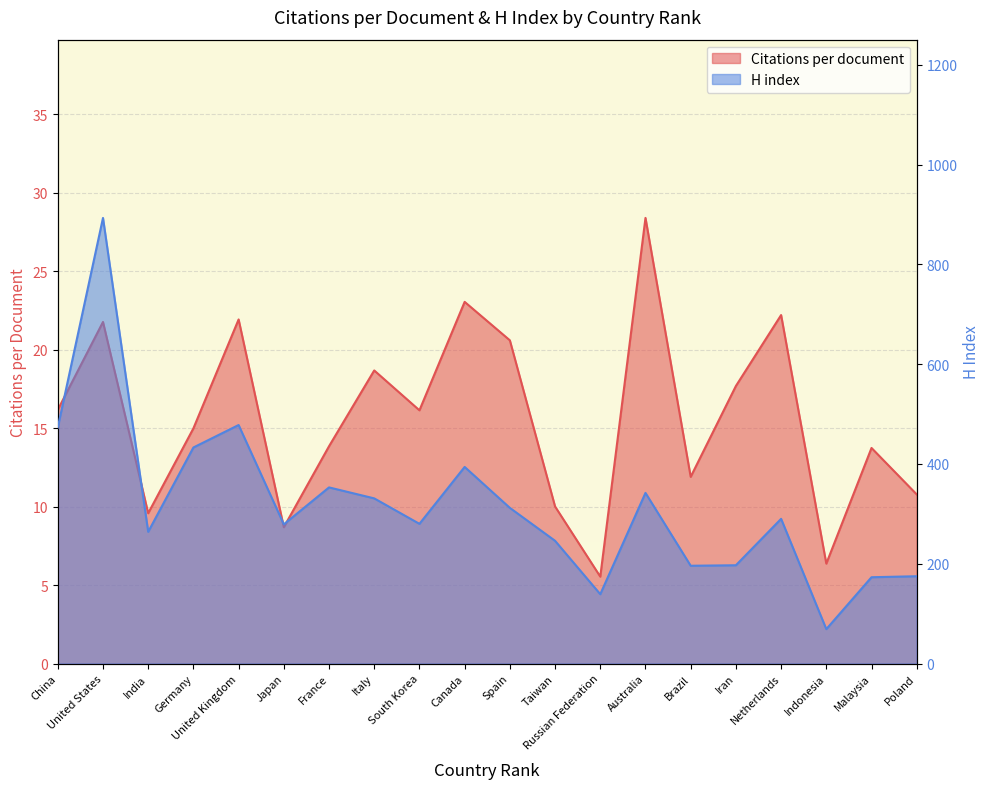

Which series has the widest spread of values?

H index